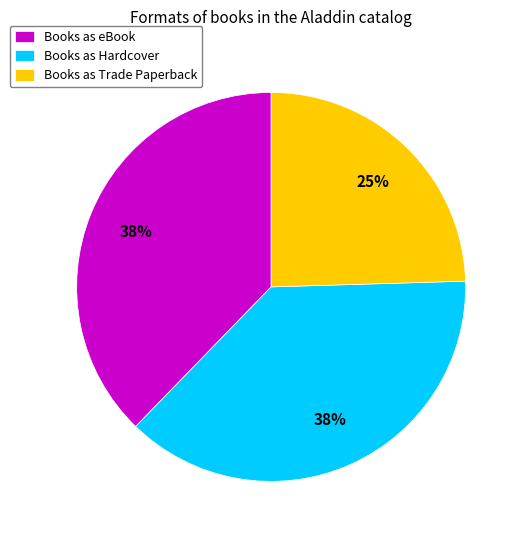

To the nearest percent, what is the difference between the largest and smallest slice percentages?

13%